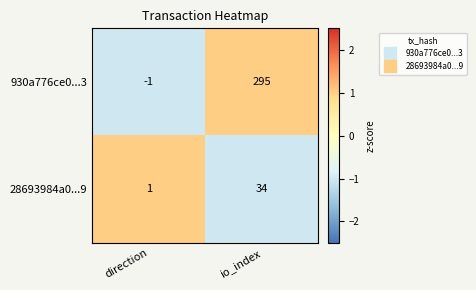

The 28693984a0...9 series shows 0 at direction. True or false?

False